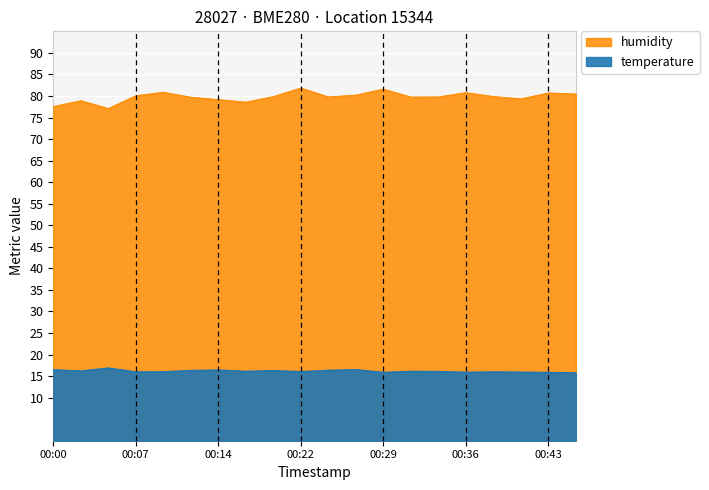

At which label is temperature closest to 16?

00:09